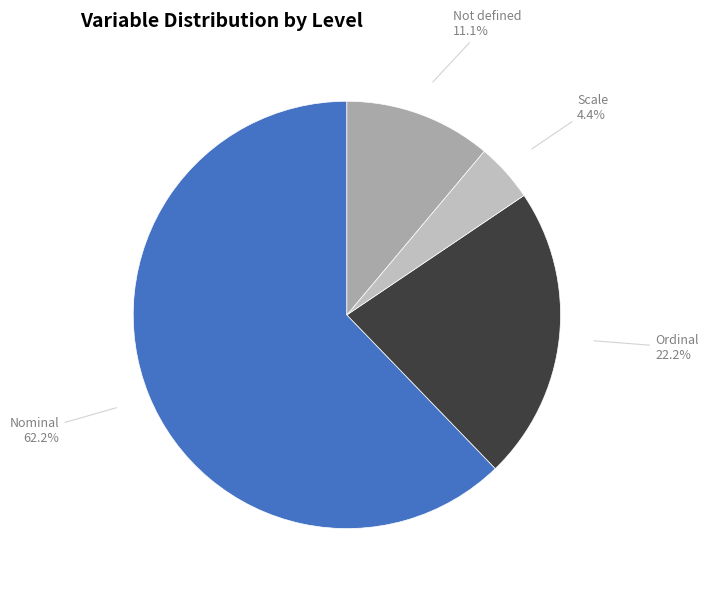

Is there a majority slice in this chart?

Yes